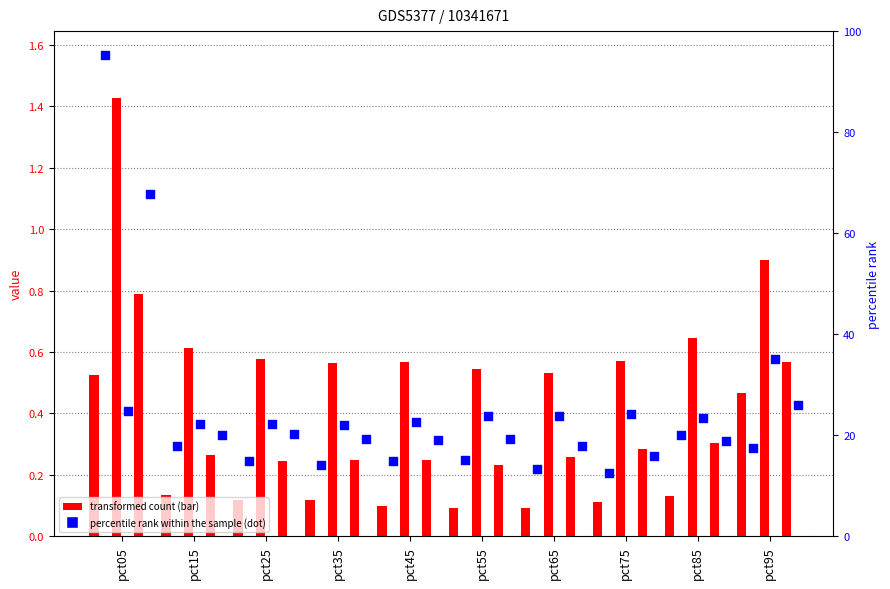

Is the value of Jun at pct85 greater than the value of Jan at pct05?

No